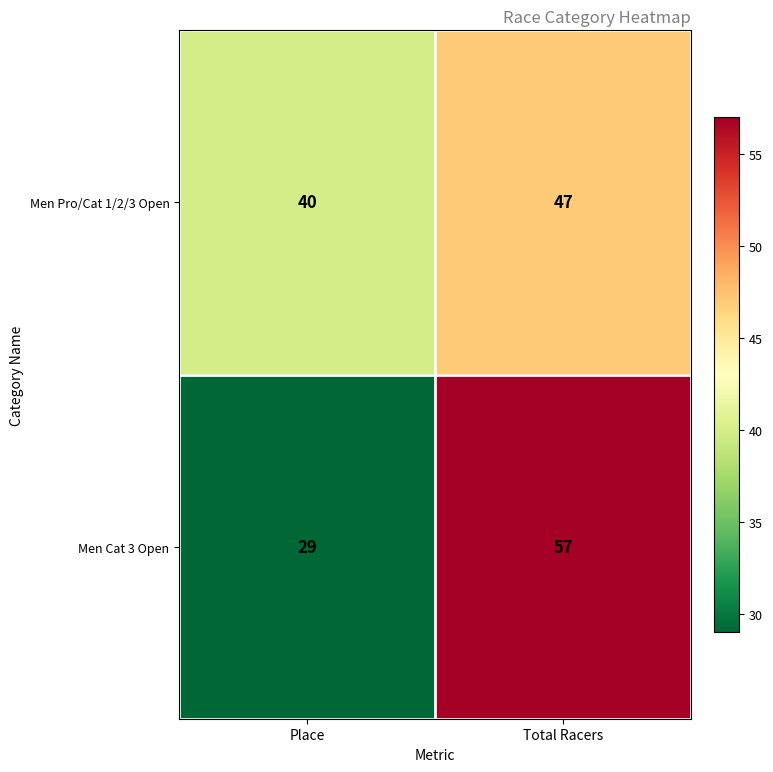

How many distinct data groups are displayed?

2